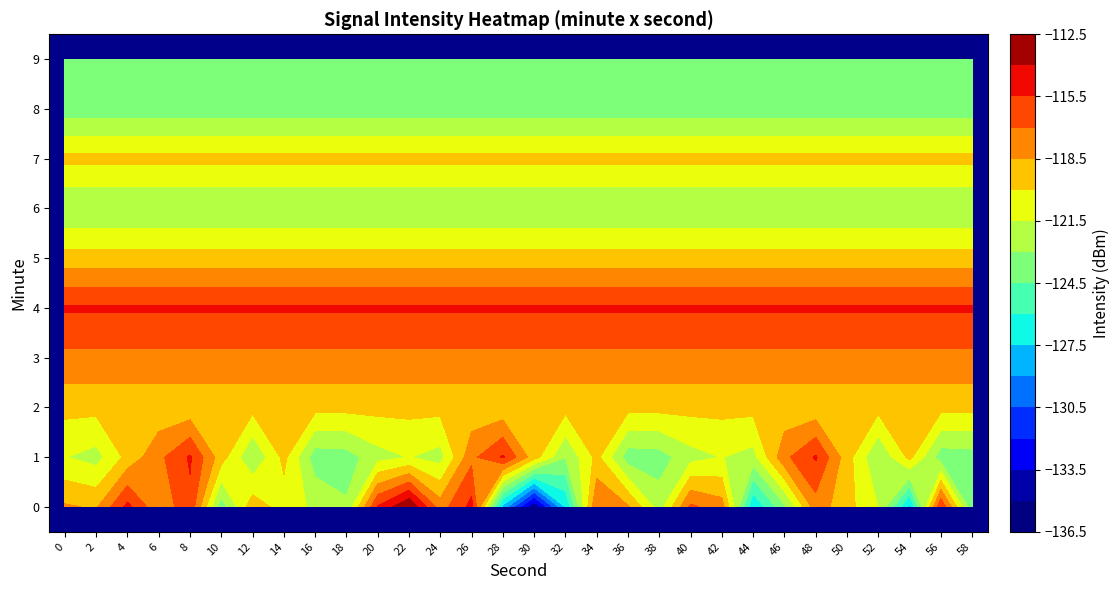

At which category is the sum across all series the highest?

8